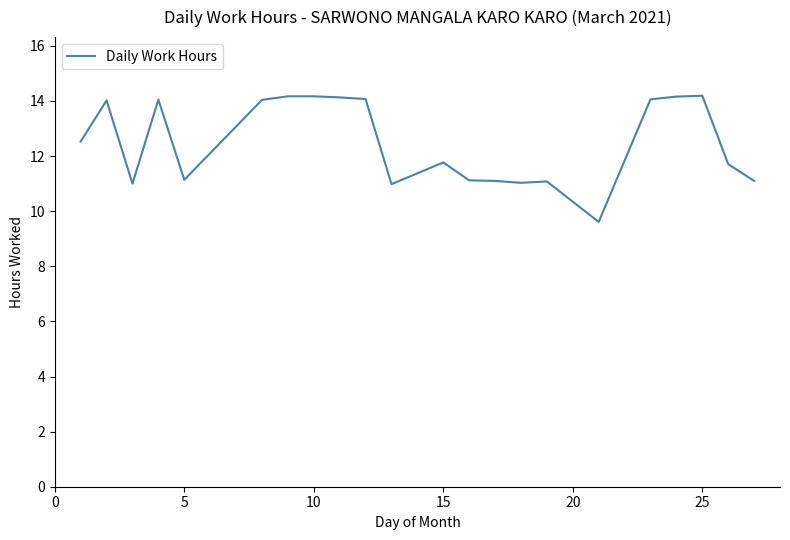

True or false: there are more than 0 points higher than both neighbors.

True